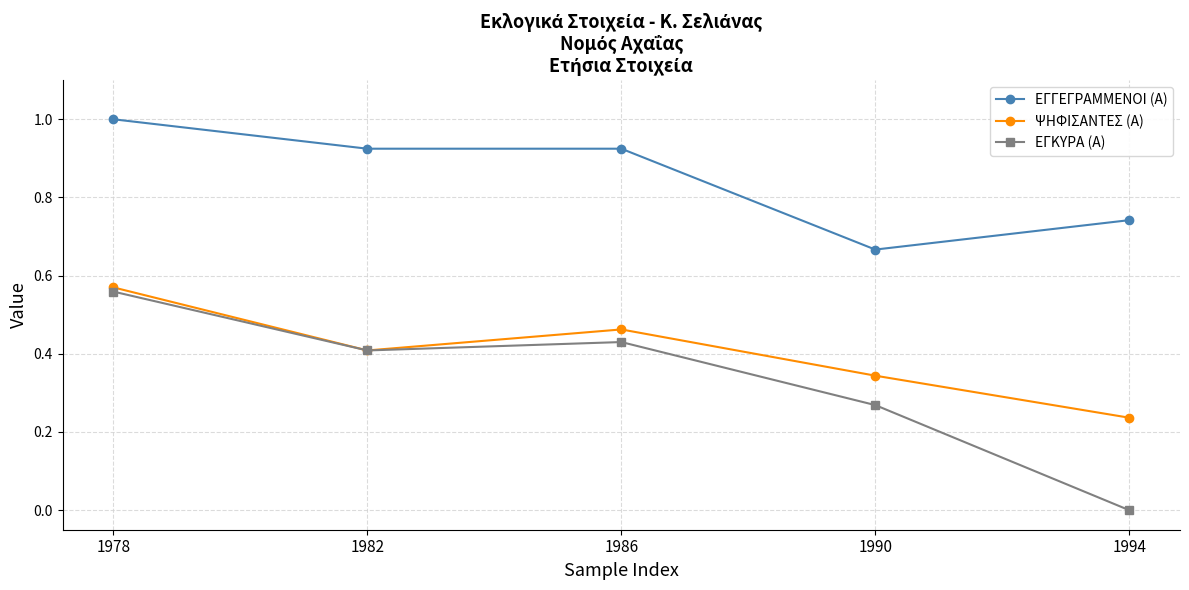

The ΨΗΦΙΣΑΝΤΕΣ (Α) series shows 0.4 at 1982. True or false?

True